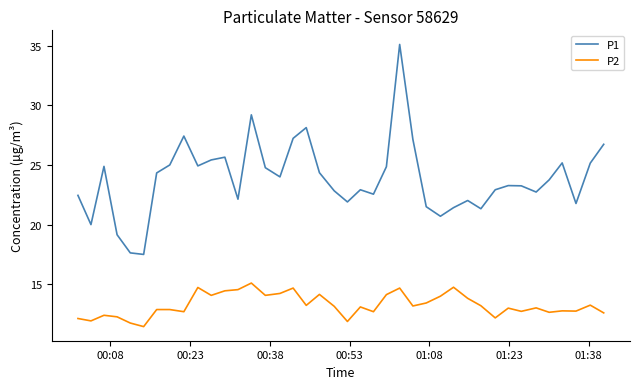

List the series in order of their overall mean, highest first.

P1, P2